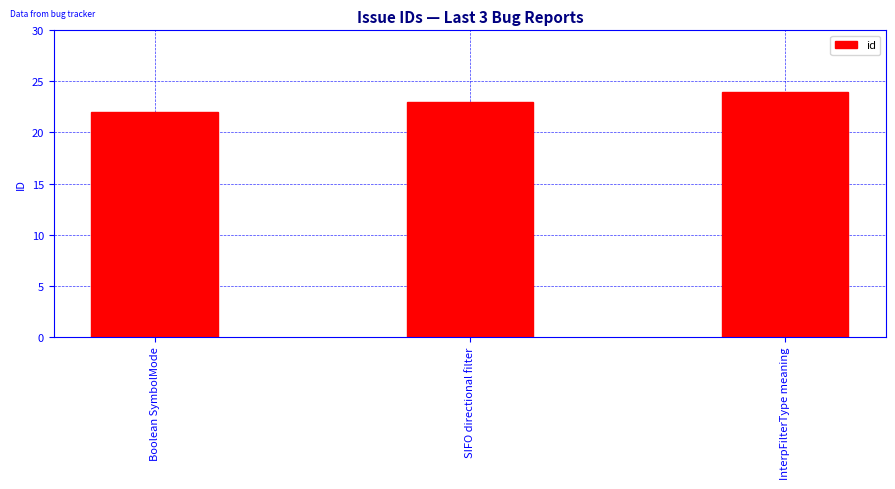

What is the difference between the values at InterpFilterType meaning and SIFO directional filter?

1